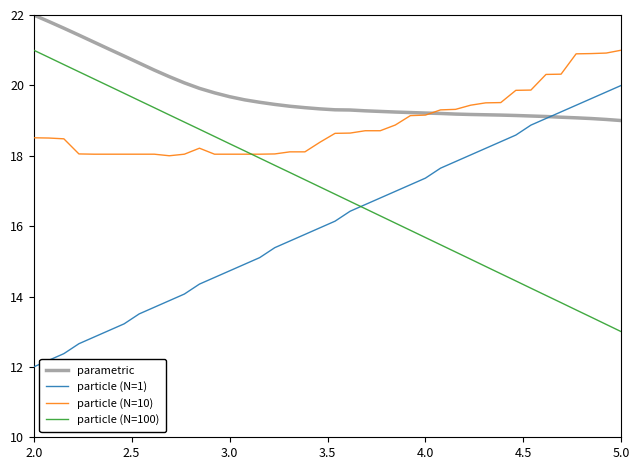

Does the chart display data point markers on the line(s)?

No